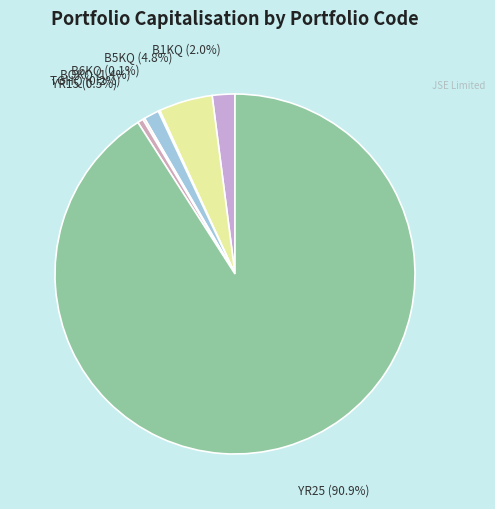

The YR15 slice represents 7% of the pie. True or false?

False